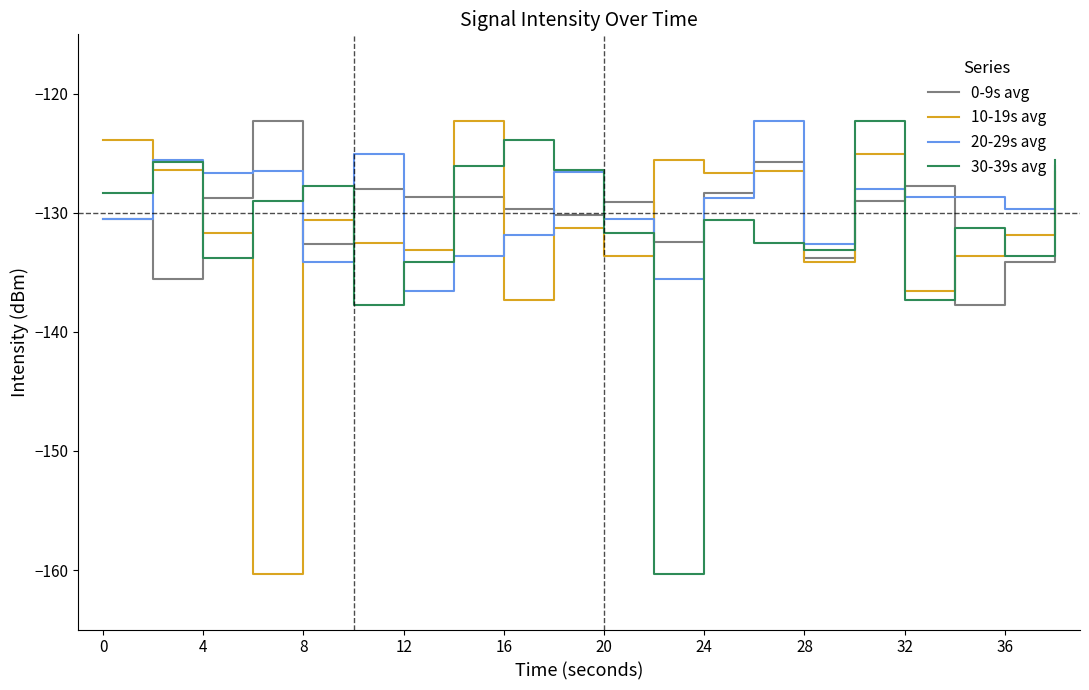

What is the lowest value of the 30-39s avg series?

-160.4